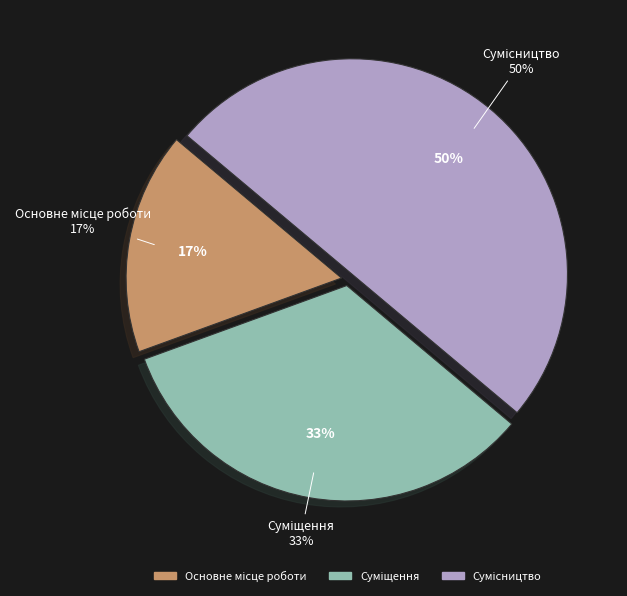

To the nearest percent, what is the difference between the Основне місце роботи and Сумісництво slice percentages?

33%